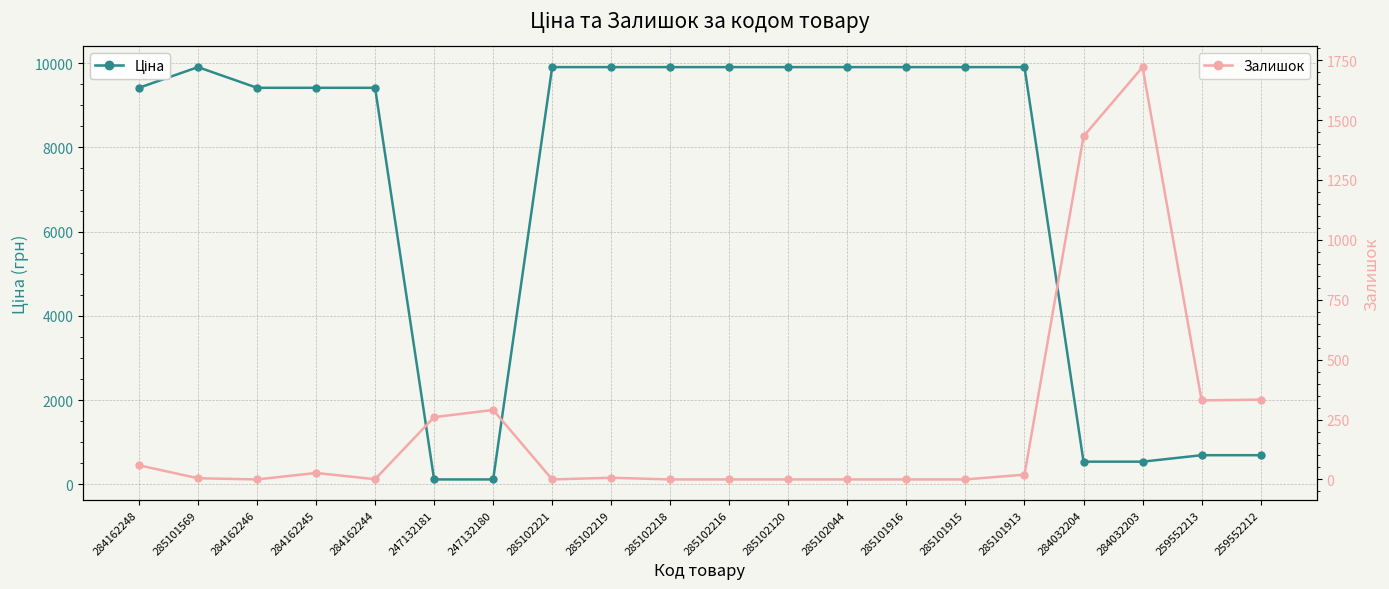

Reading left to right, what are all the values shown in this chart?

Ціна: 9416.9	9908.5	9416.9	9416.9	9416.9	113.3	113.3	9908.5	9908.5	9908.5	9908.5	9908.5	9908.5	9908.5	9908.5	9908.5	535.4	535.4	689.1	689.1
Залишок: 59.0	5.0	0.0	27.0	1.0	260.0	290.0	0.0	7.0	0.0	0.0	0.0	0.0	0.0	0.0	20.0	1432.0	1721.0	330.0	333.0